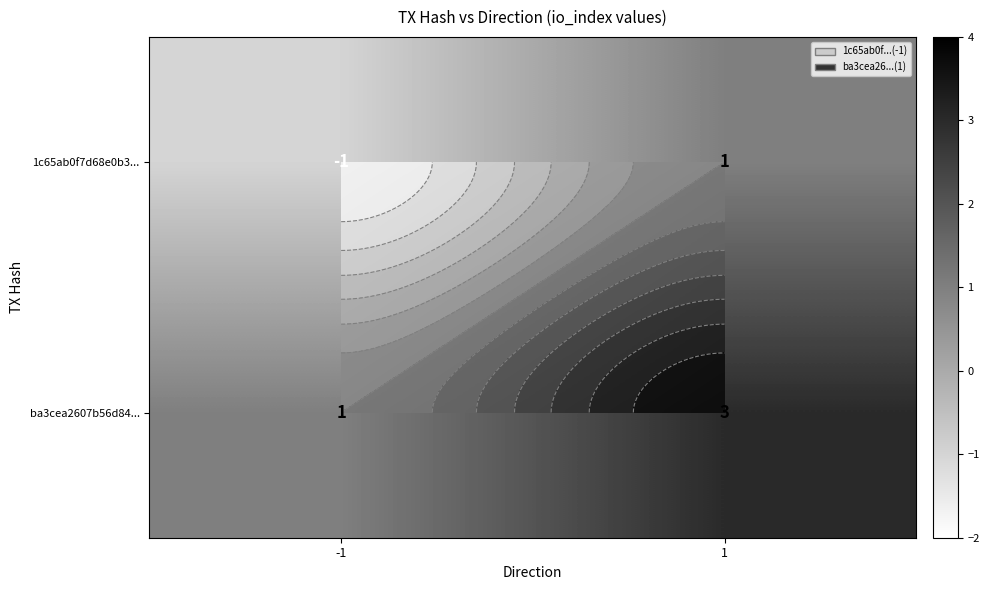

The ba3cea2607b56d84... series shows 1 at -1. True or false?

True